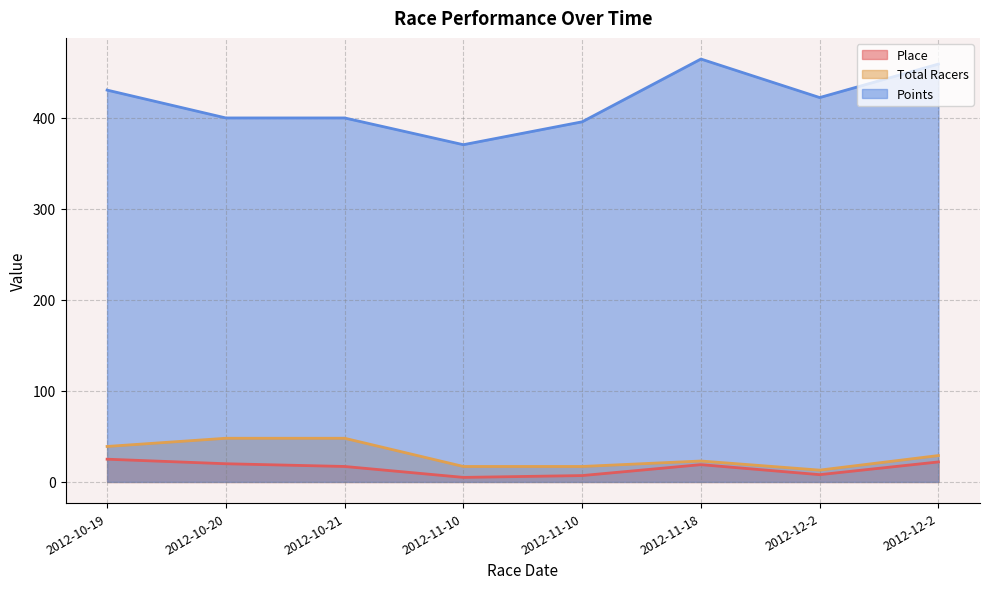

How many categories are shown in the chart?

8